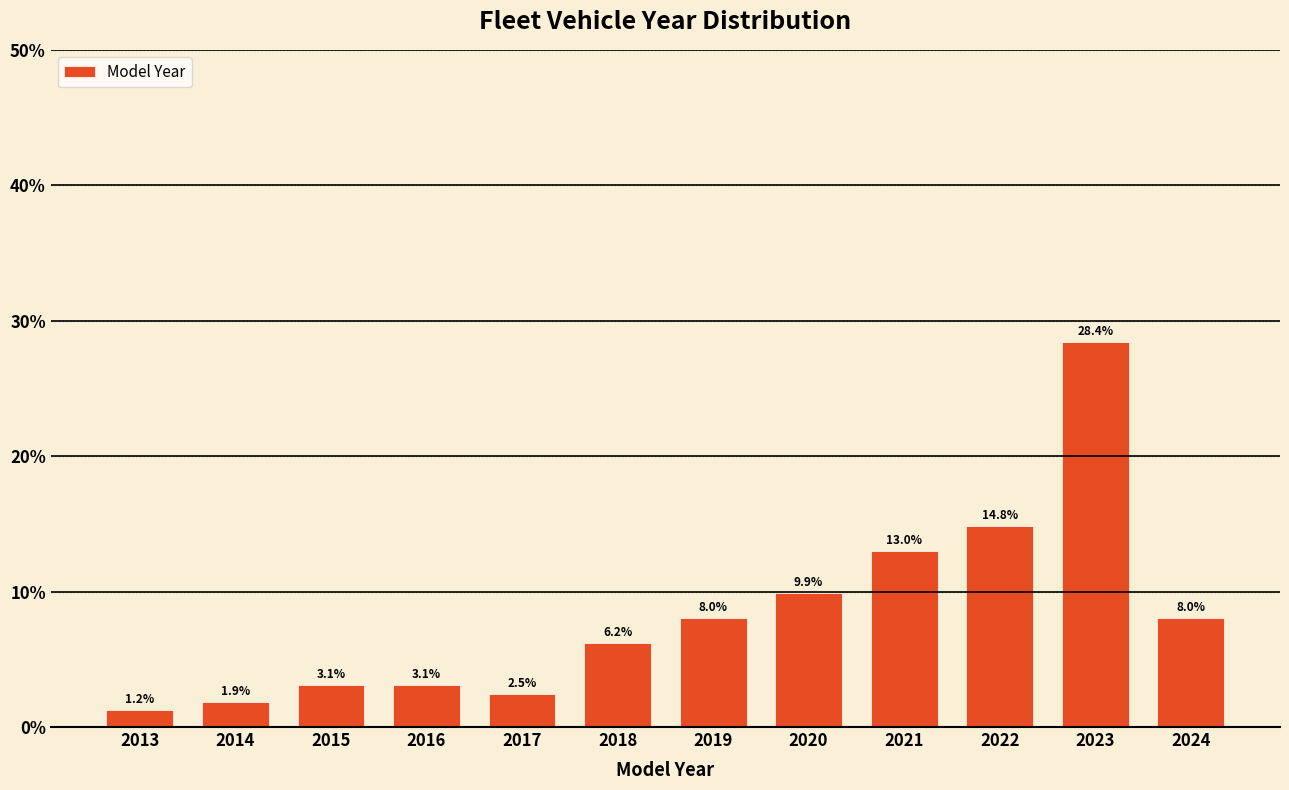

Reading right to left, transcribe all the data shown in this chart.

8.0	28.4	14.8	13.0	9.9	8.0	6.2	2.5	3.1	3.1	1.9	1.2